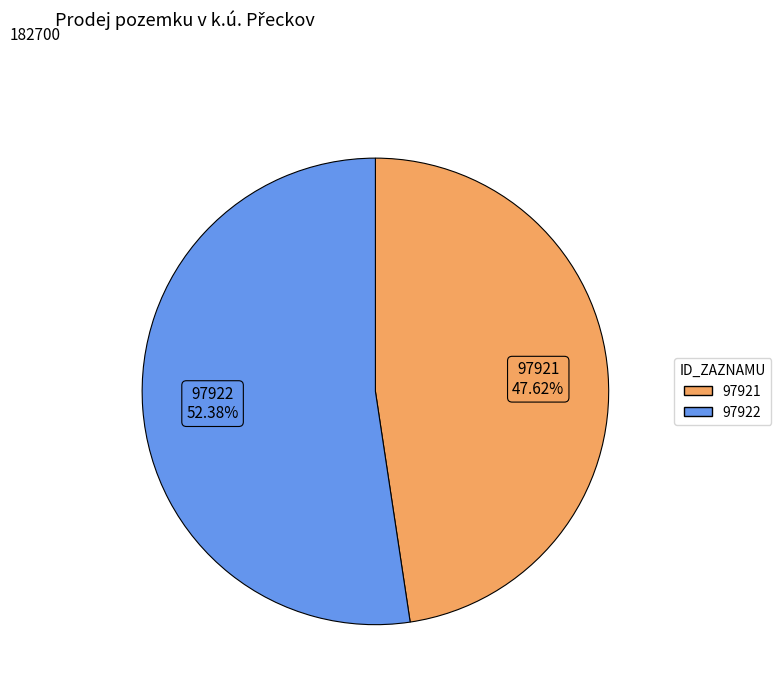

Does 97922 account for over 50% of the chart?

Yes